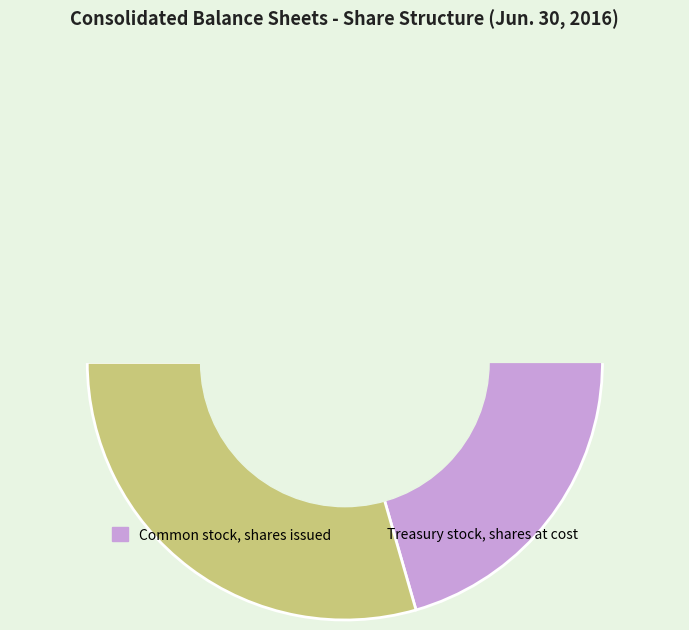

To the nearest percent, what is the average slice percentage?

50%